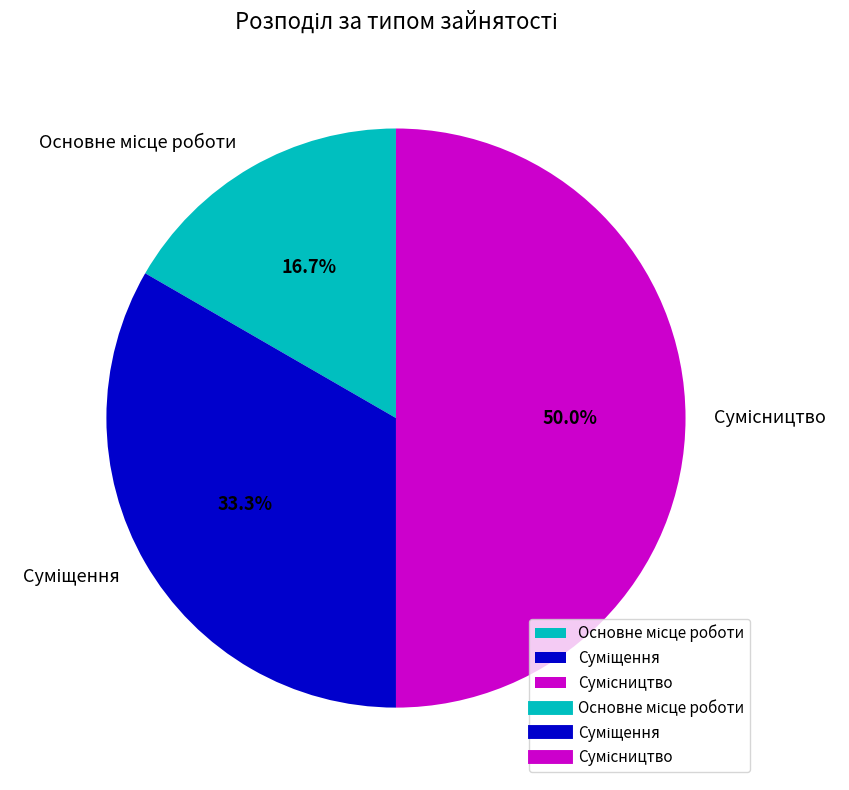

Count the number of slices in the pie.

3